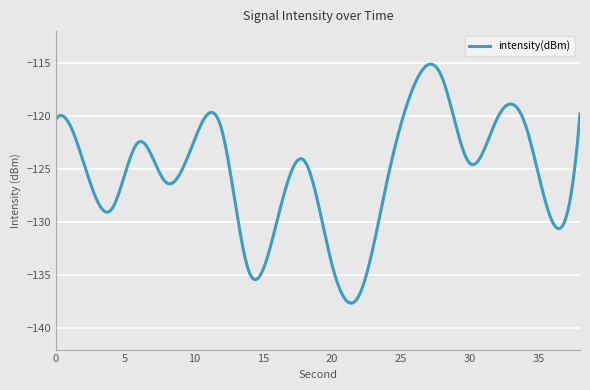

Is this an area chart (filled region under the line)?

No